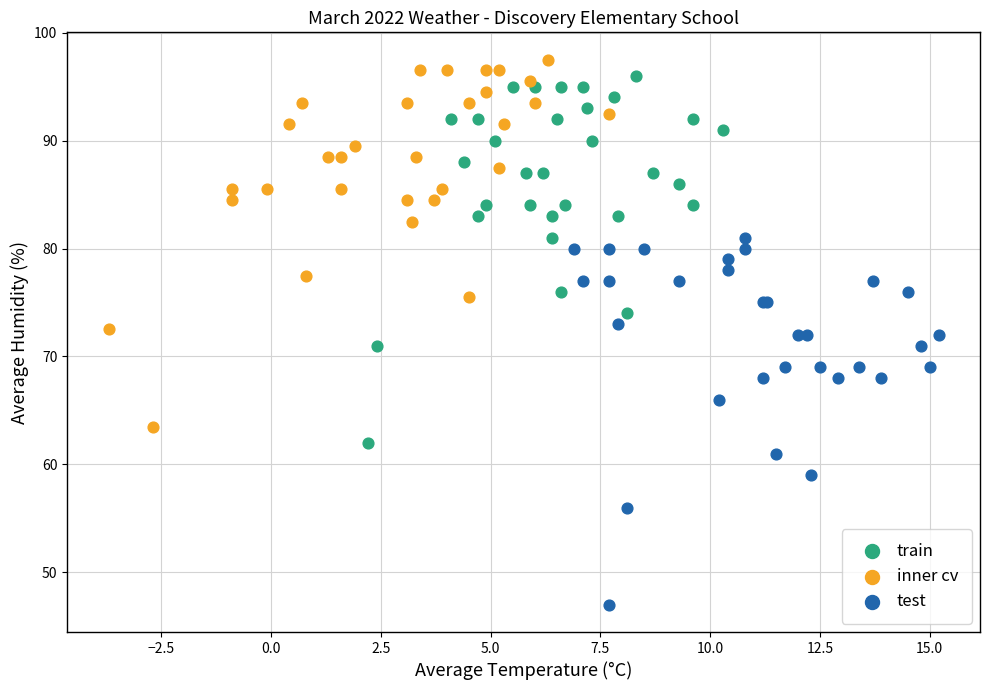

Which series contains the lowest Y value?

test